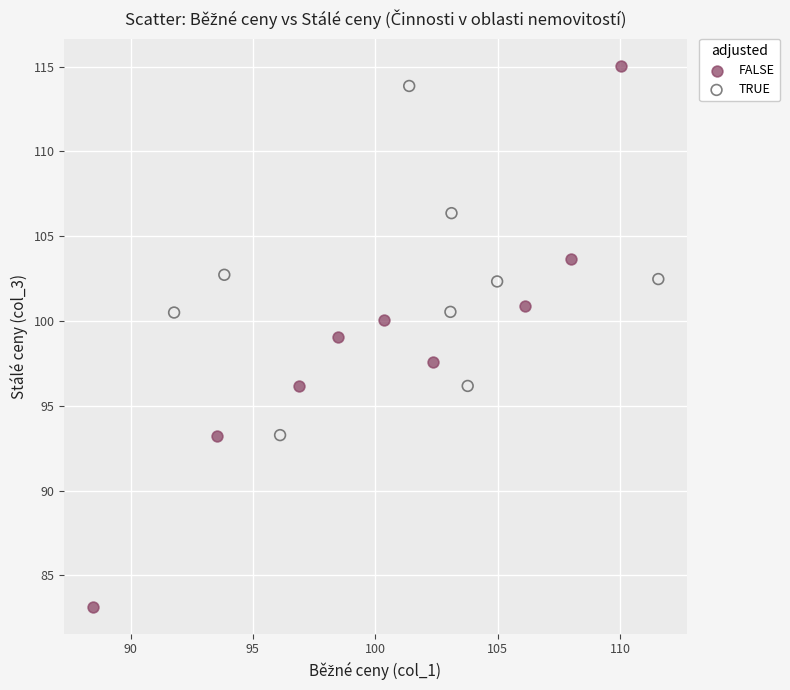

Which series reaches the minimum Y coordinate?

FALSE